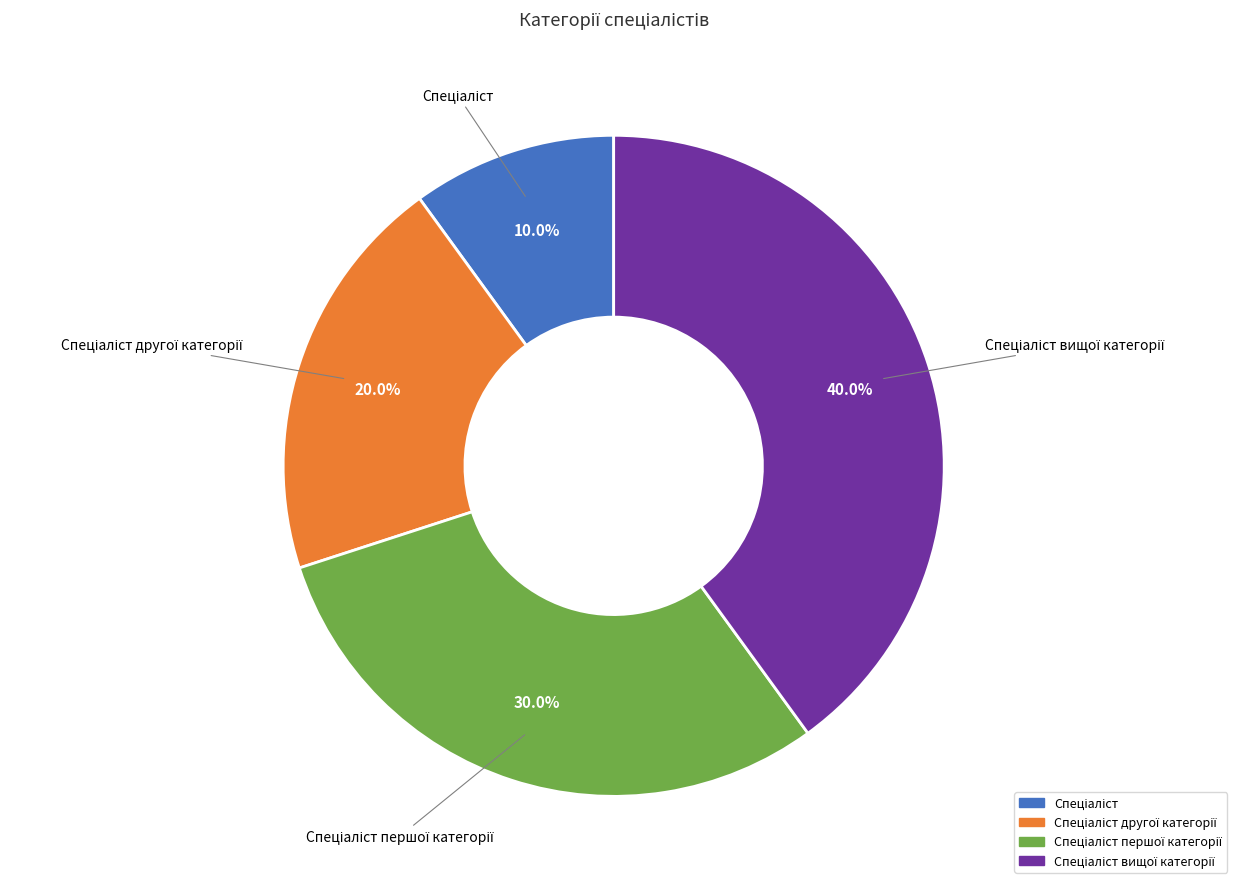

To the nearest percent, what is the average slice percentage?

25%